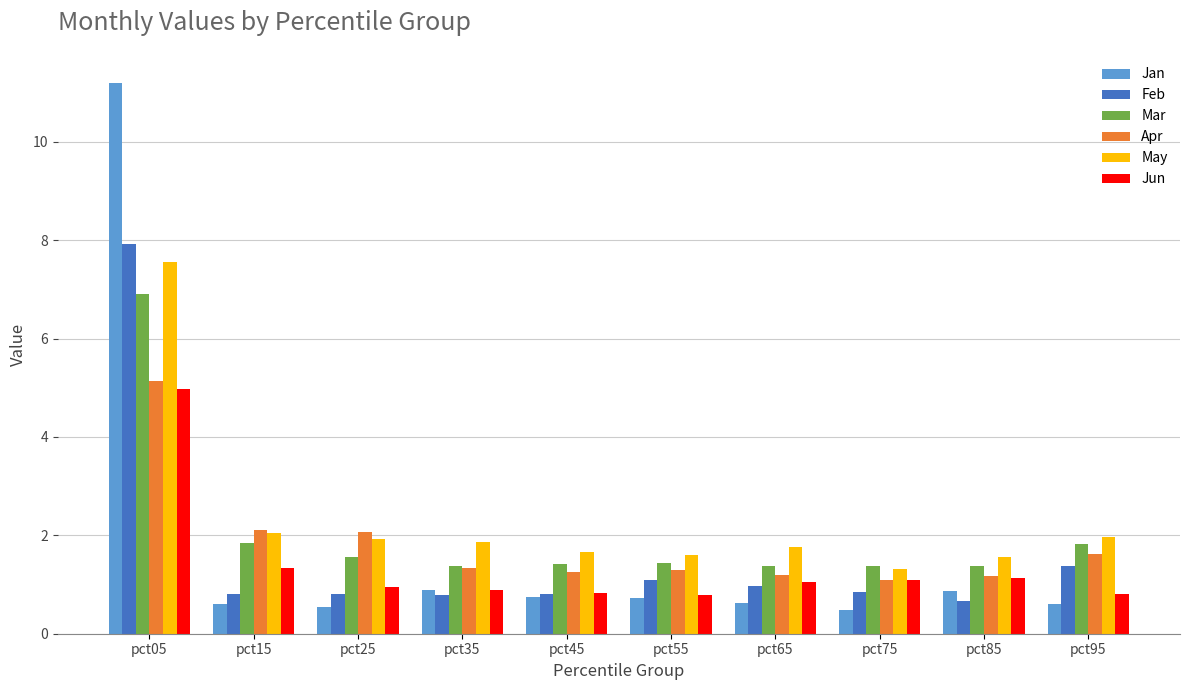

What is the value of the Mar bar at the 2nd from the left?

1.8